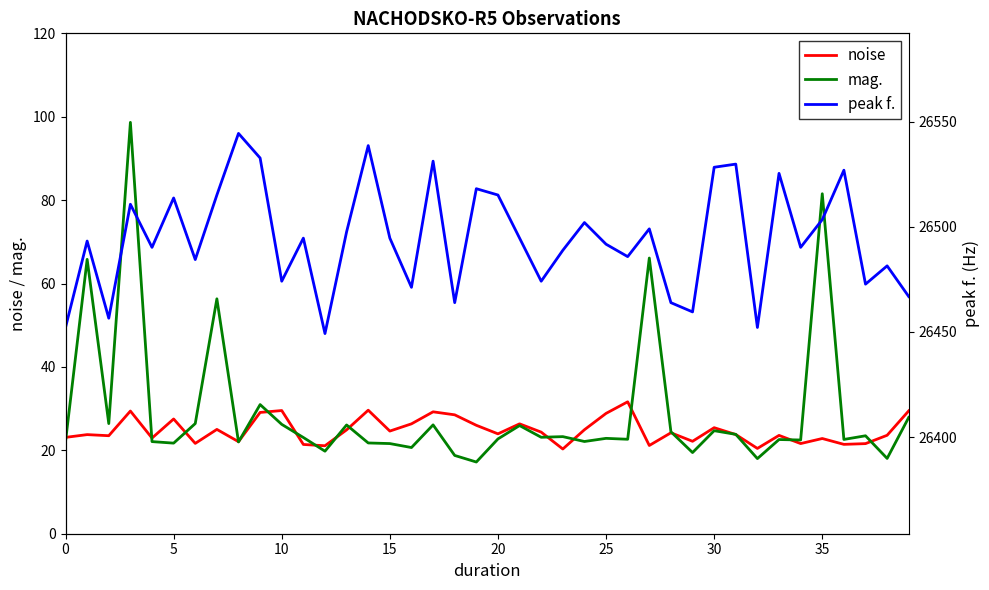

What is the maximum value for mag.?

98.7